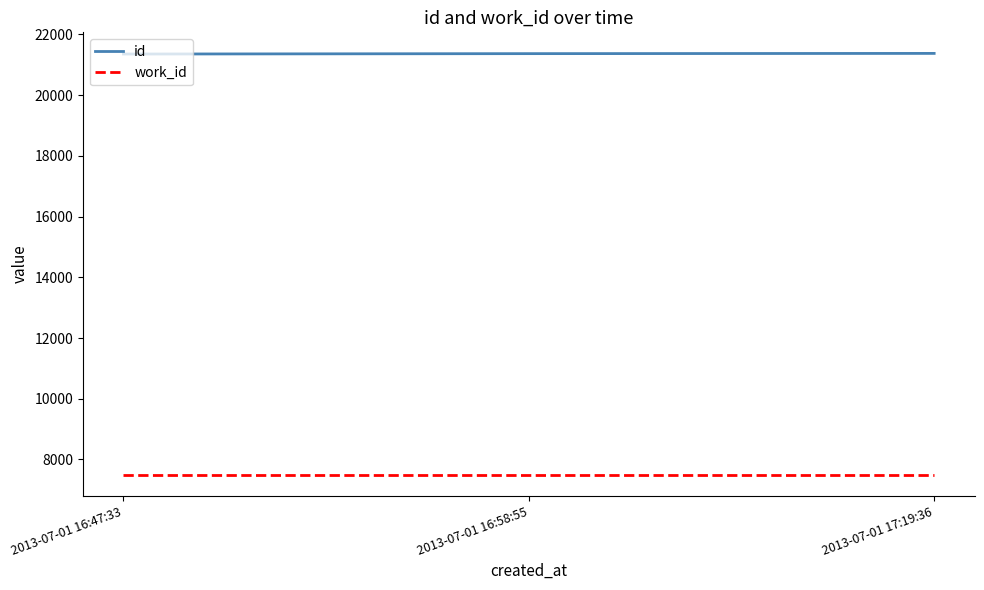

At how many categories does at least one series exceed 11814?

3